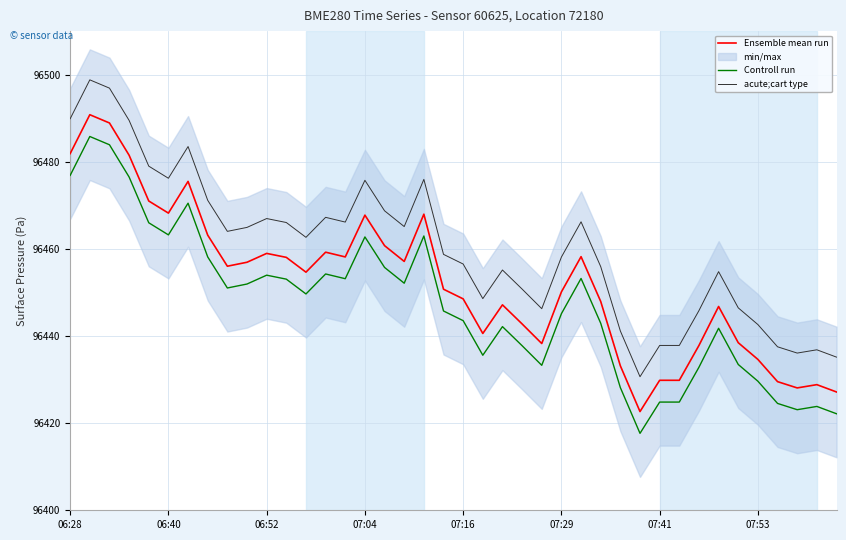

What is the label of the 18th point from the right?

22